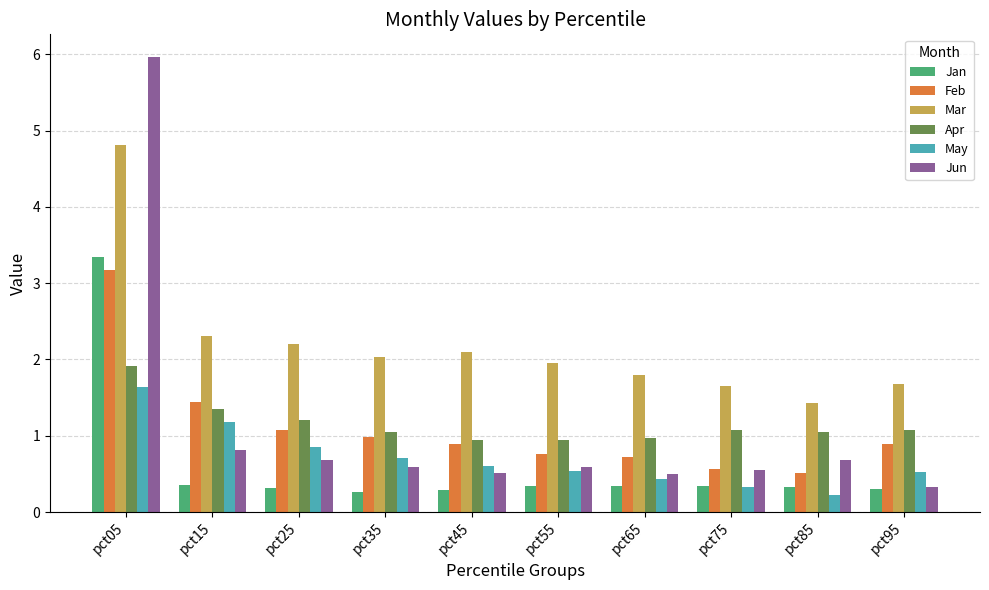

Read the Jun value at pct85.

0.7